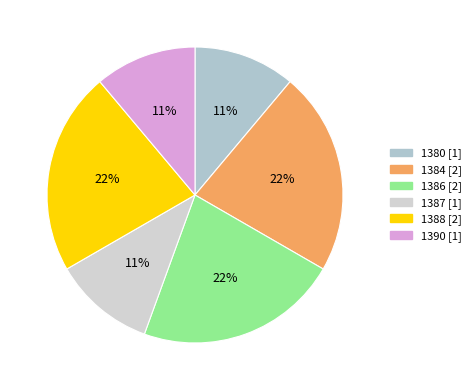

To the nearest percent, what is the difference between the 1387 and 1388 slice percentages?

11%